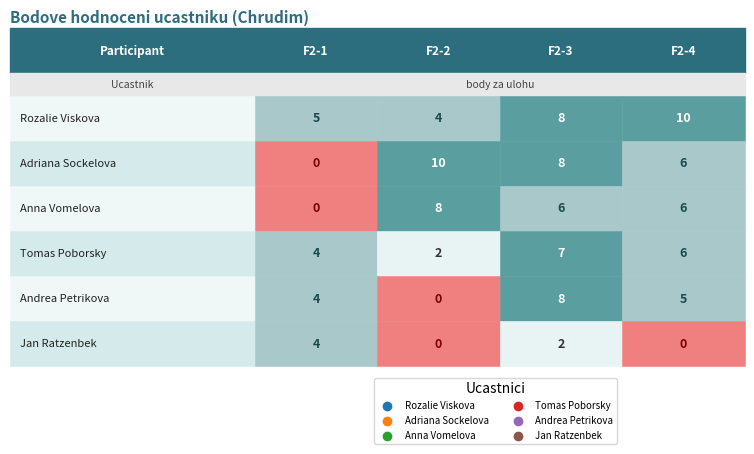

What is the maximum value shown in the chart?

10